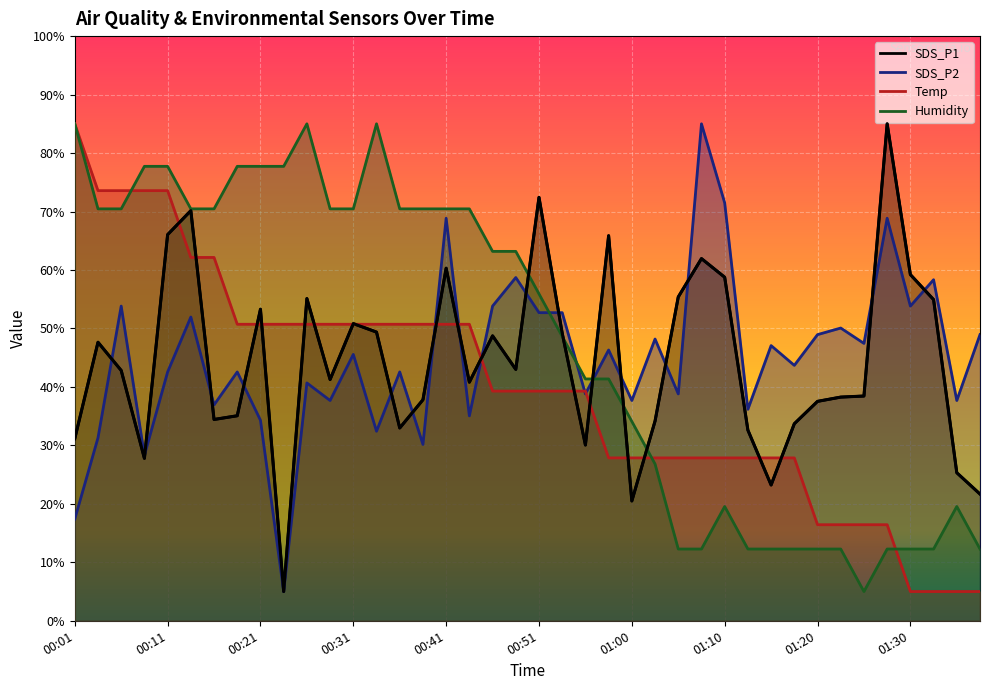

How many interior local valleys does the SDS_P2 series have?

15